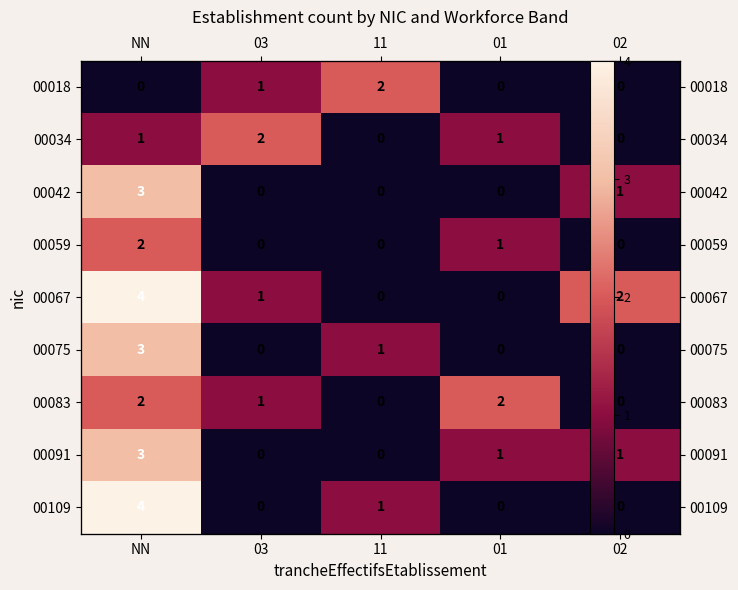

Which category has the lowest value in the 00075 series?

03